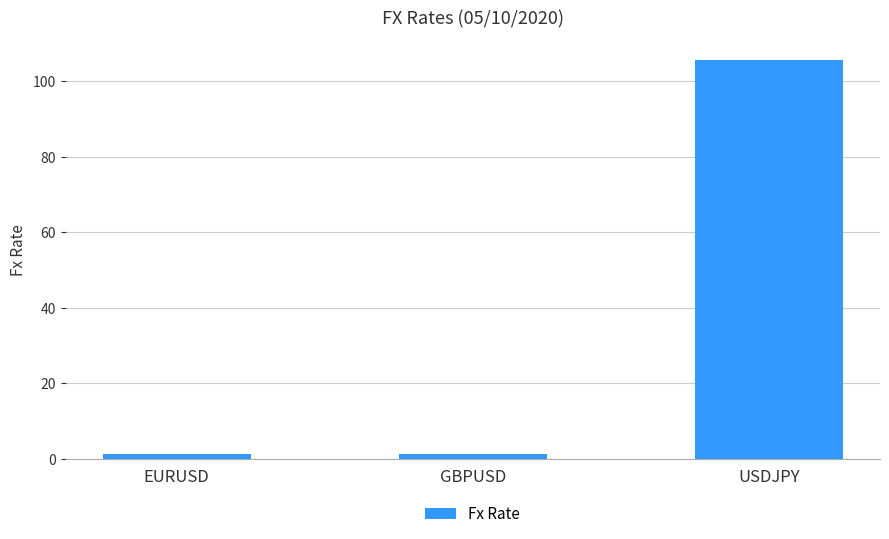

What is the difference between the maximum and minimum values?

104.4